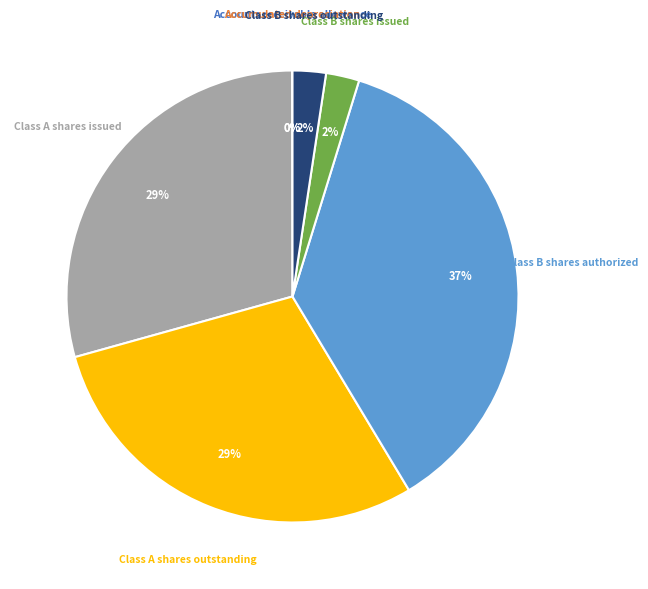

Is there a majority slice in this chart?

No